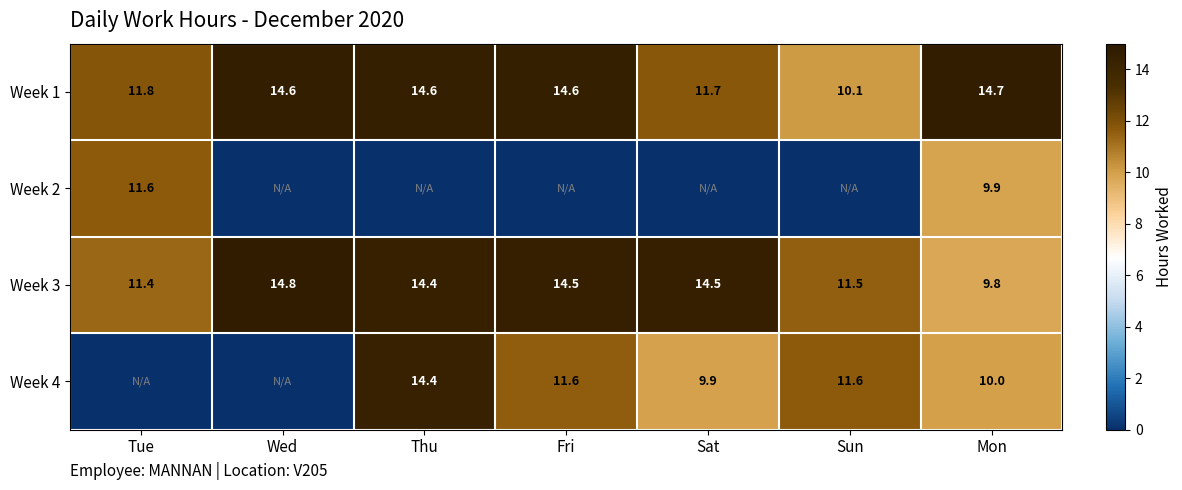

True or false: Week 1 has a value of 14.7 at Mon.

True